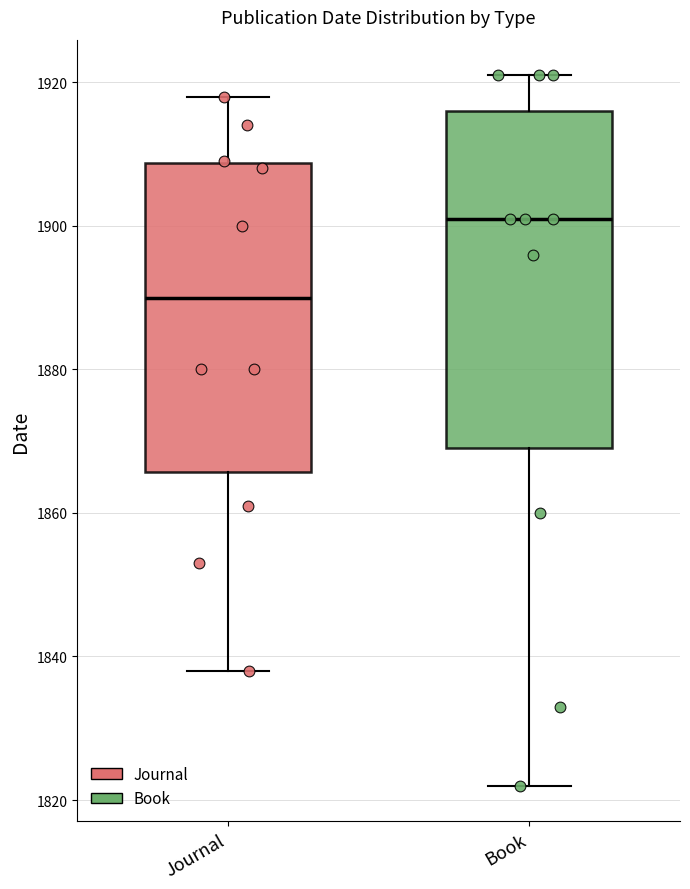

Reading left to right, read every box against the y-axis: the position of its median line, the range the box covers, and the ends of its whiskers. The values are not printed on the chart, so give them approximately, as read against the axis.

Journal: median 1890, box 1866 to 1908, whiskers 1838 to 1918
Book: median 1902, box 1870 to 1916, whiskers 1822 to 1922